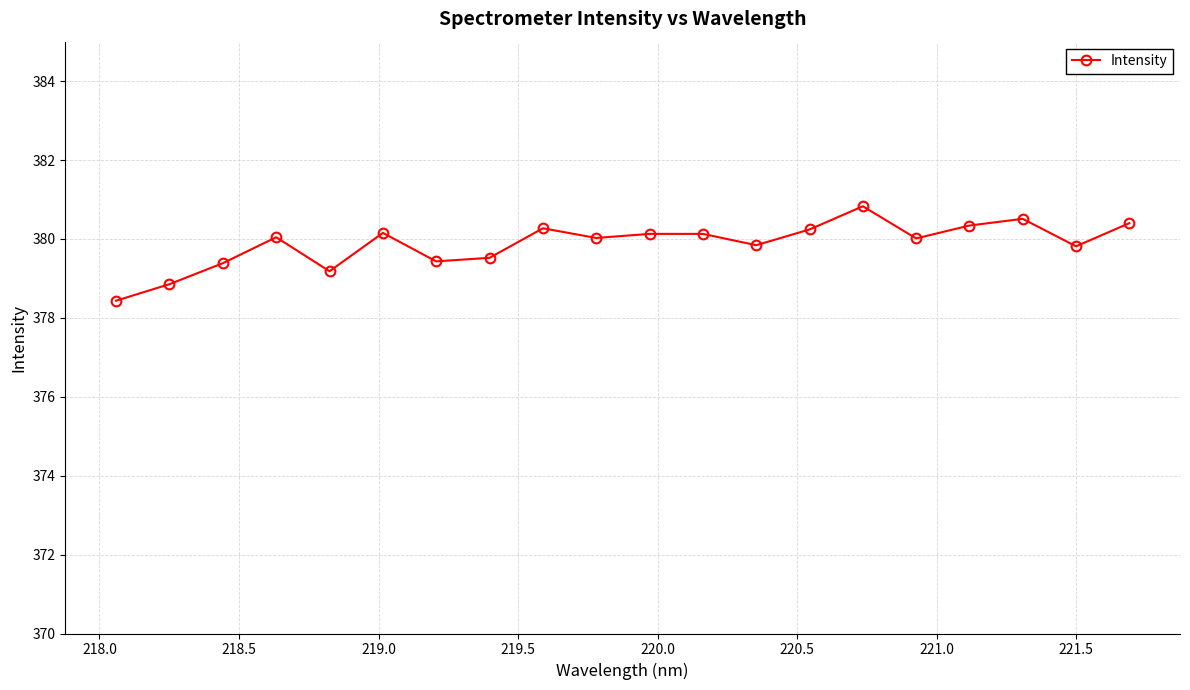

True or false: there are more than 1 points higher than both neighbors.

True